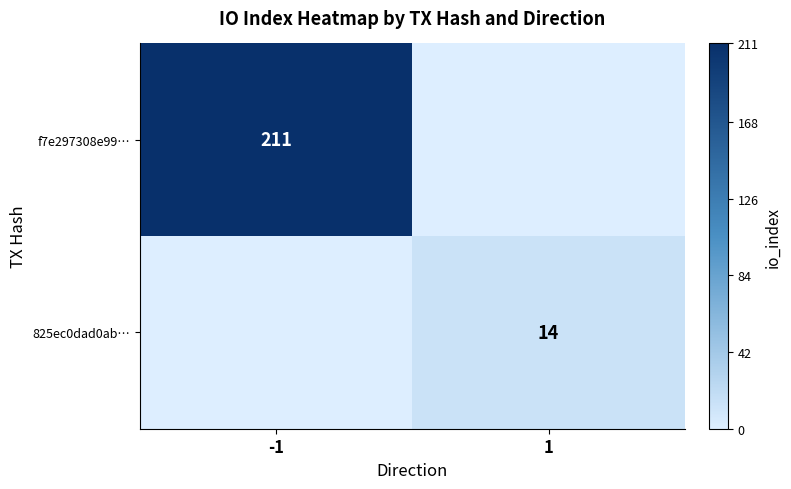

The value of 825ec0dad0ab… at 1 is 4. True or false?

False